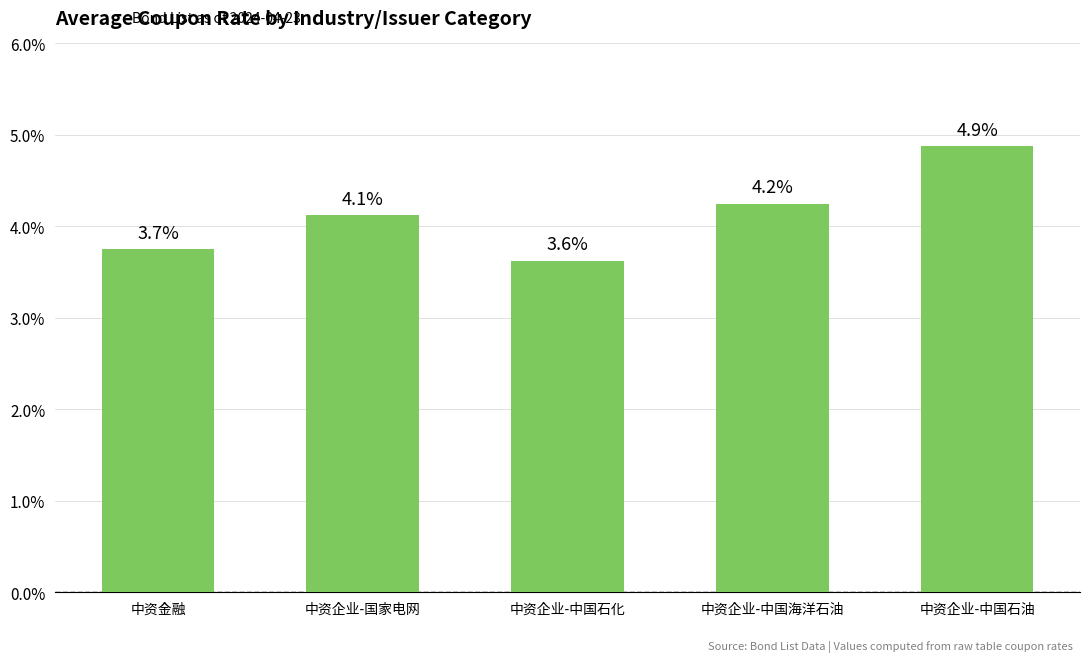

Which label corresponds to the smallest value in the chart?

中资企业-中国石化